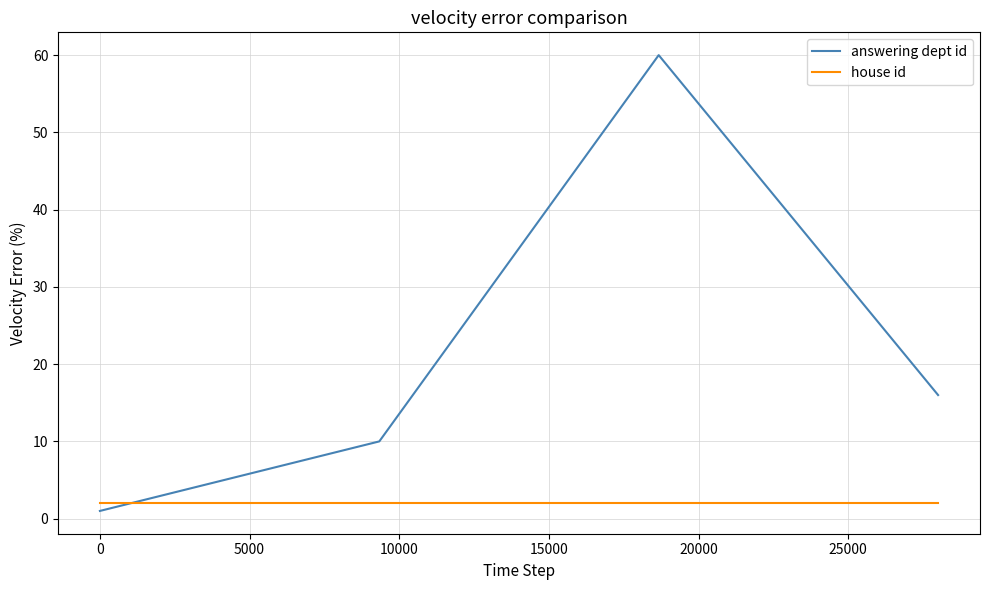

True or false: house id has more than 1 interior local peaks.

False